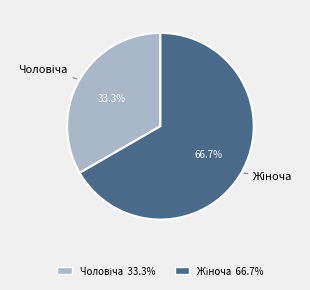

Does any single category account for the majority?

Yes